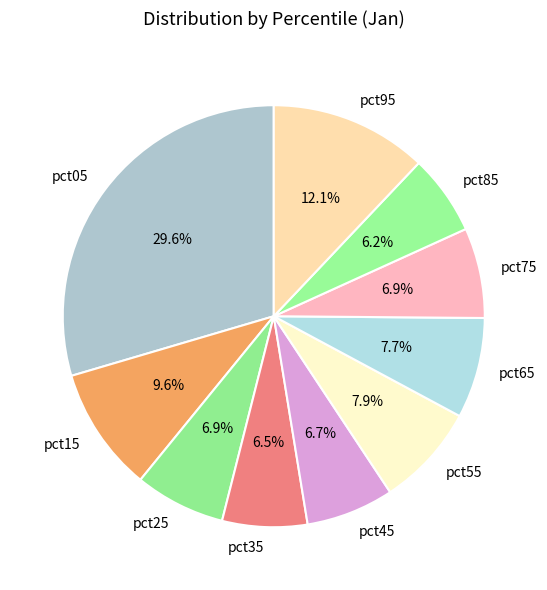

The pct65 slice represents 15% of the pie. True or false?

False